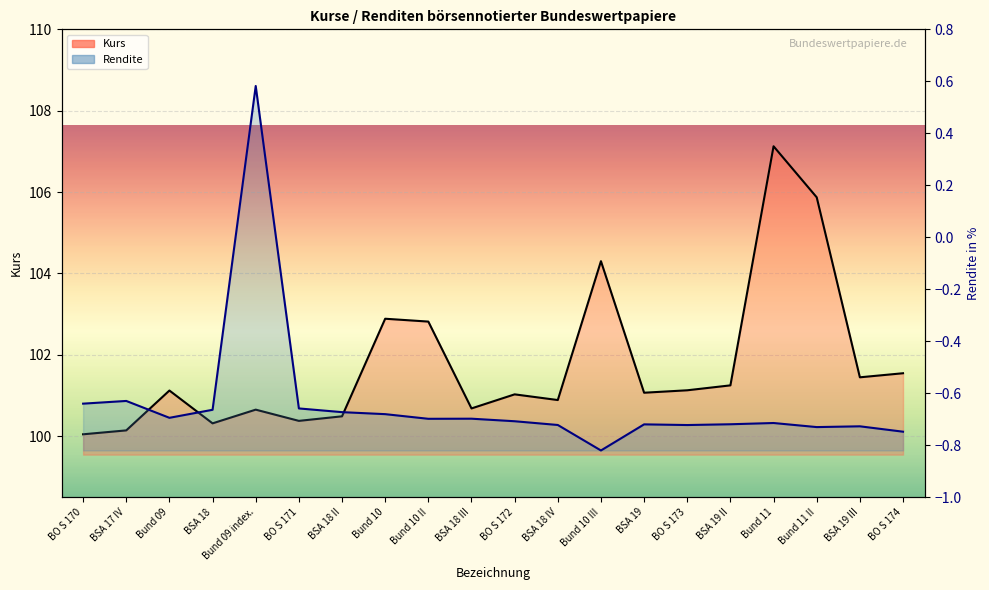

At how many categories does at least one series exceed 3?

20